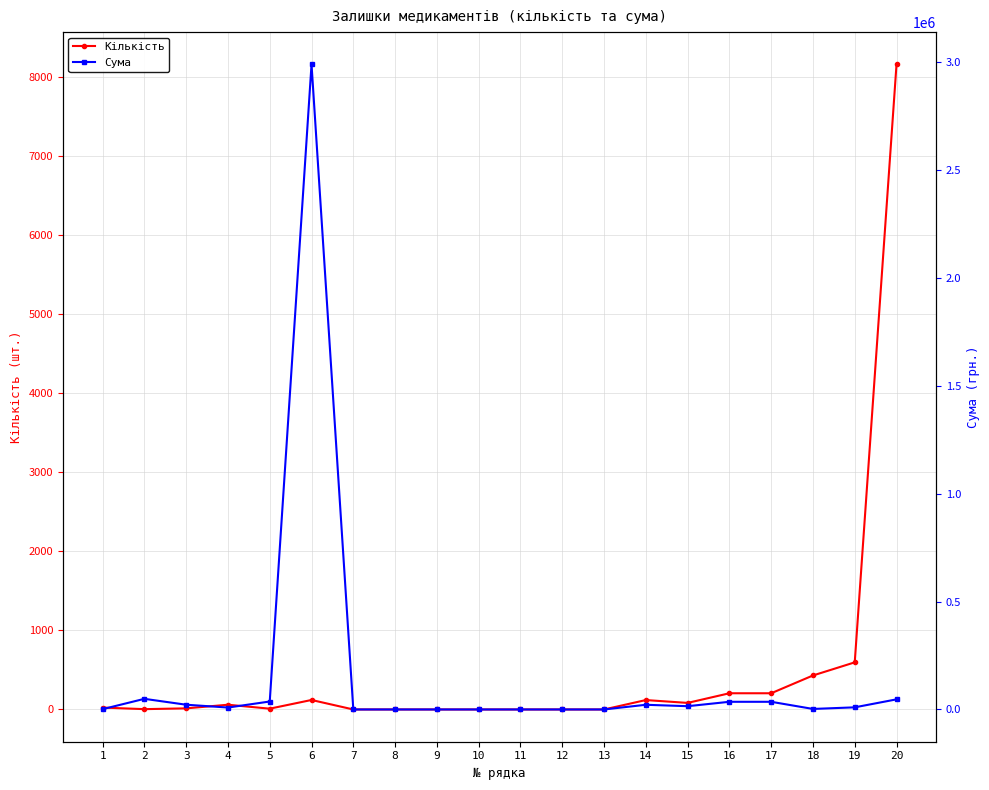

How many categories are shown in the chart?

20